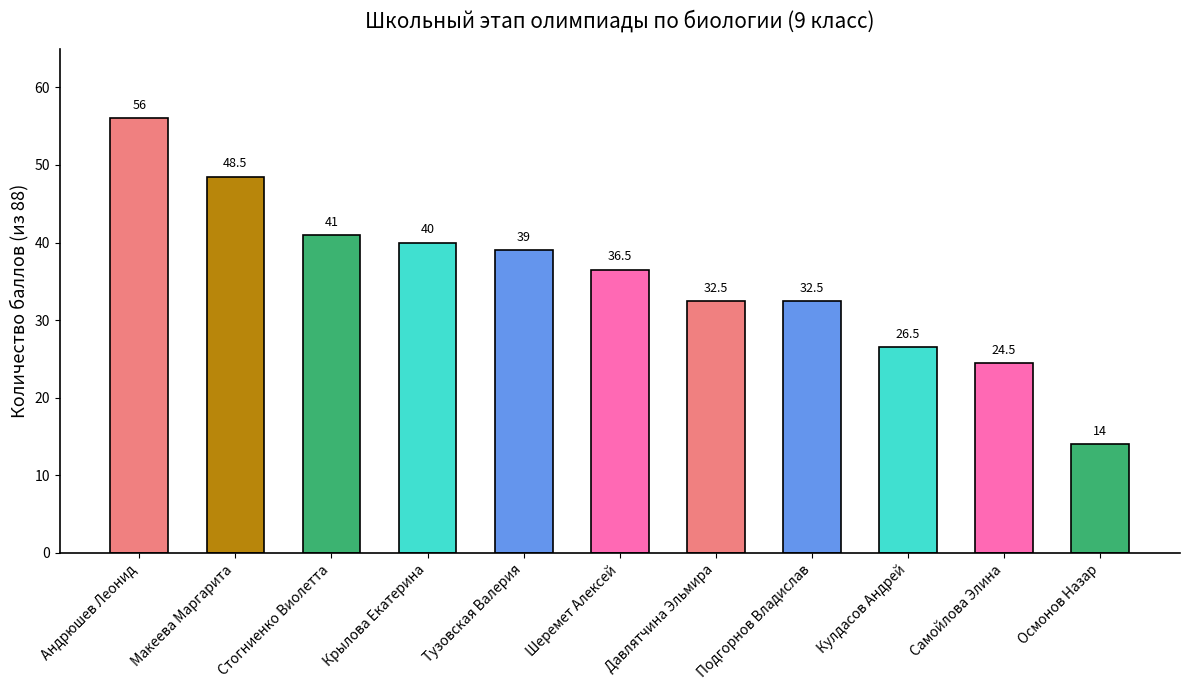

What is the sum of the values at Самойлова Элина and Крылова Екатерина?

64.5